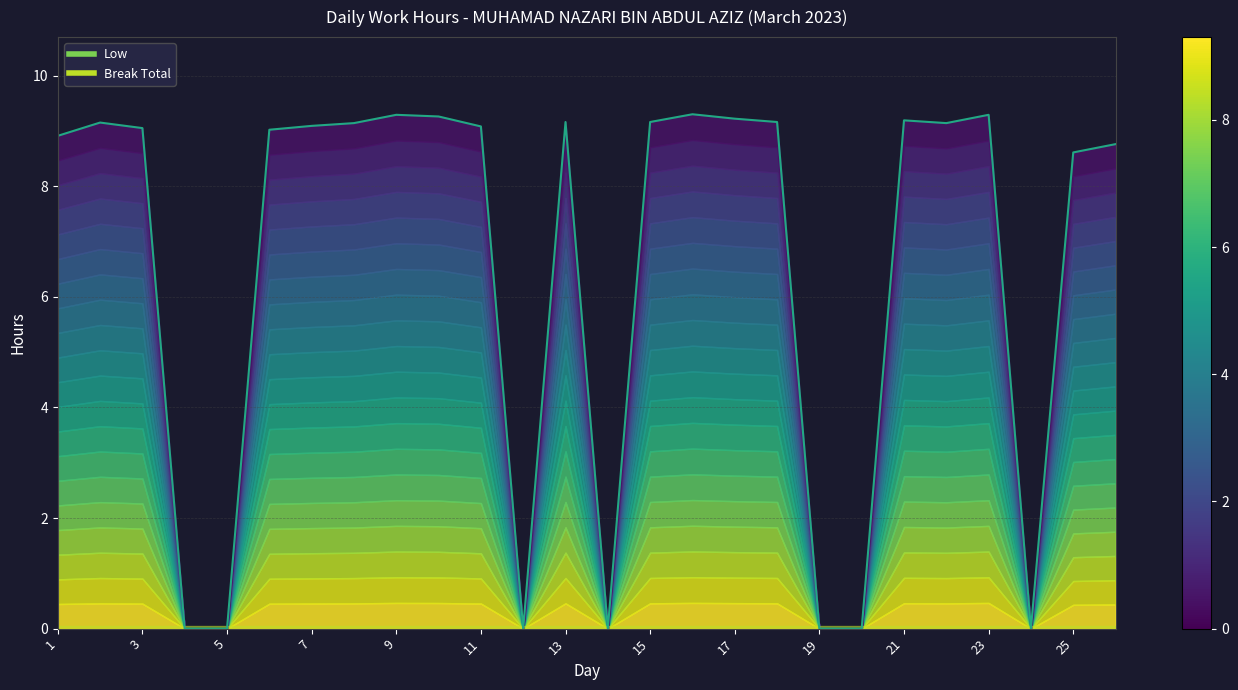

Where is the data nearest to the value 4?

4